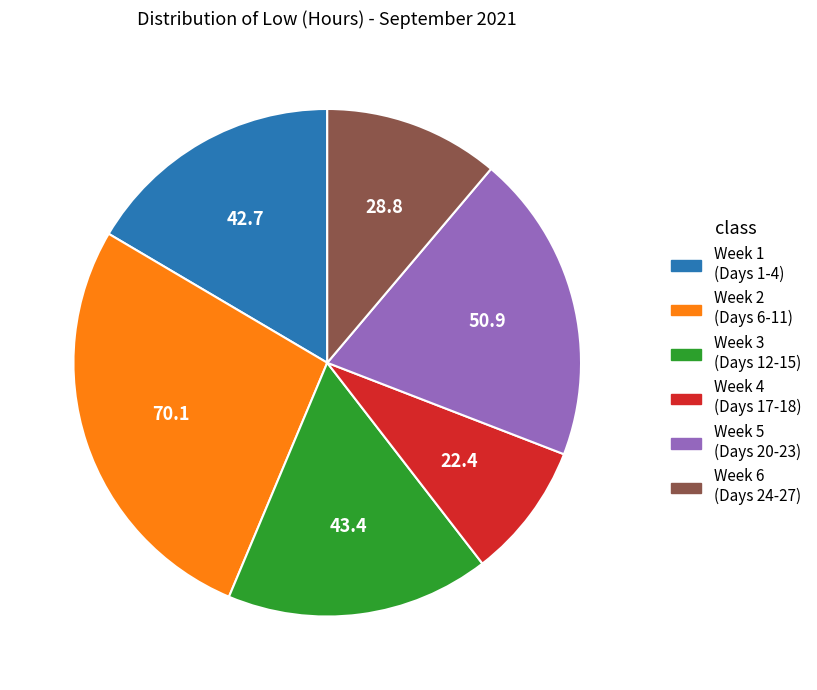

Count the number of slices in the pie.

6